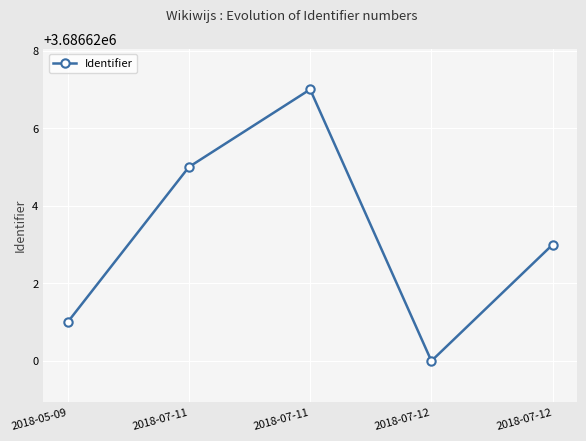

The value at 2018-07-12 is 3686623. True or false?

True